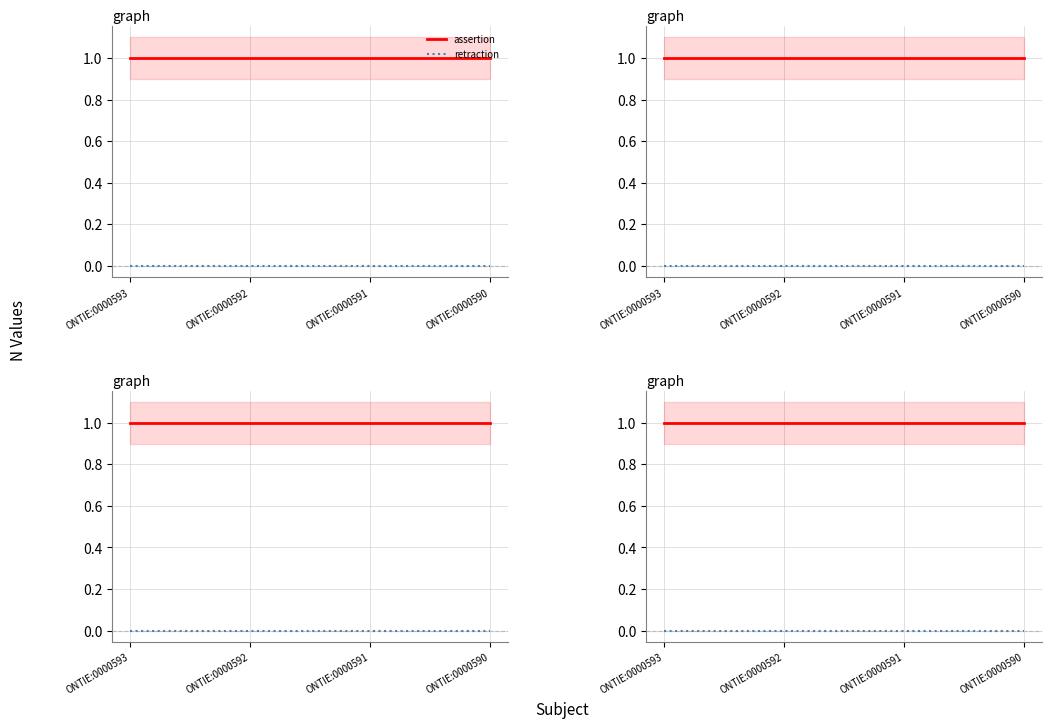

Where is retraction nearest to the value 0?

ONTIE:0000593